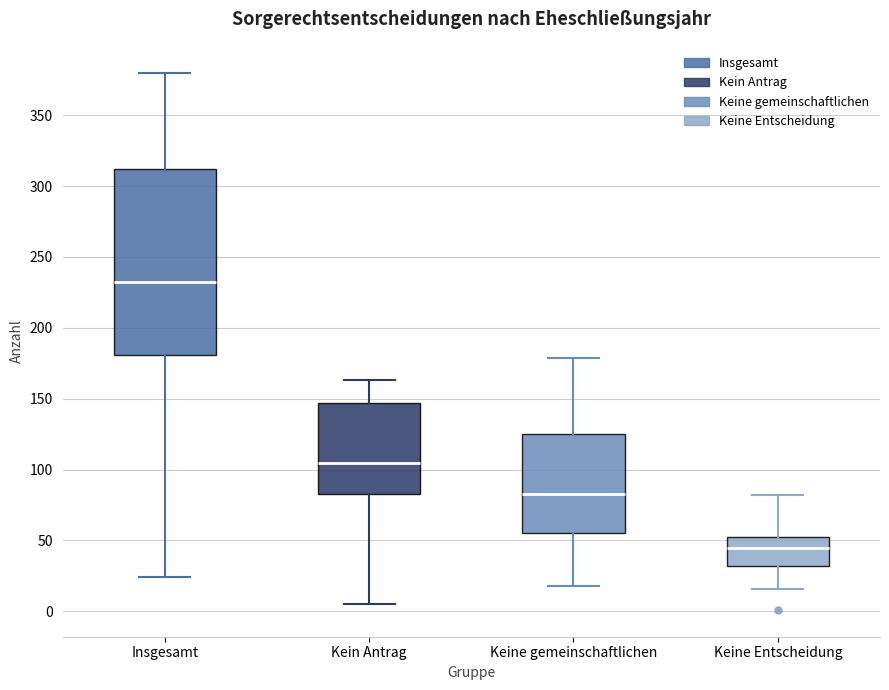

Reading left to right, transcribe this box plot: for each box, give where its median line is, the range the box spans, and where its two whiskers end, as read against the y-axis. The values are not printed on the chart, so give them approximately, as read against the axis.

Insgesamt: median 230, box 180 to 310, whiskers 25 to 380
Kein Antrag: median 105, box 85 to 145, whiskers 5 to 165
Keine gemeinschaftlichen: median 85, box 55 to 125, whiskers 20 to 180
Keine Entscheidung: median 45, box 30 to 55, whiskers 15 to 80